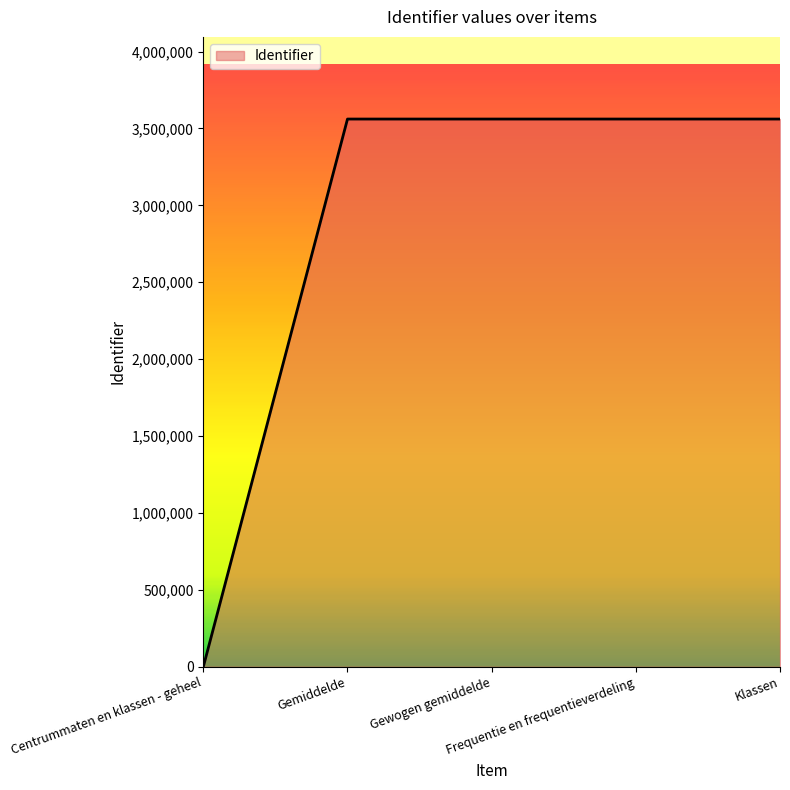

Does the chart have visible grid lines?

No